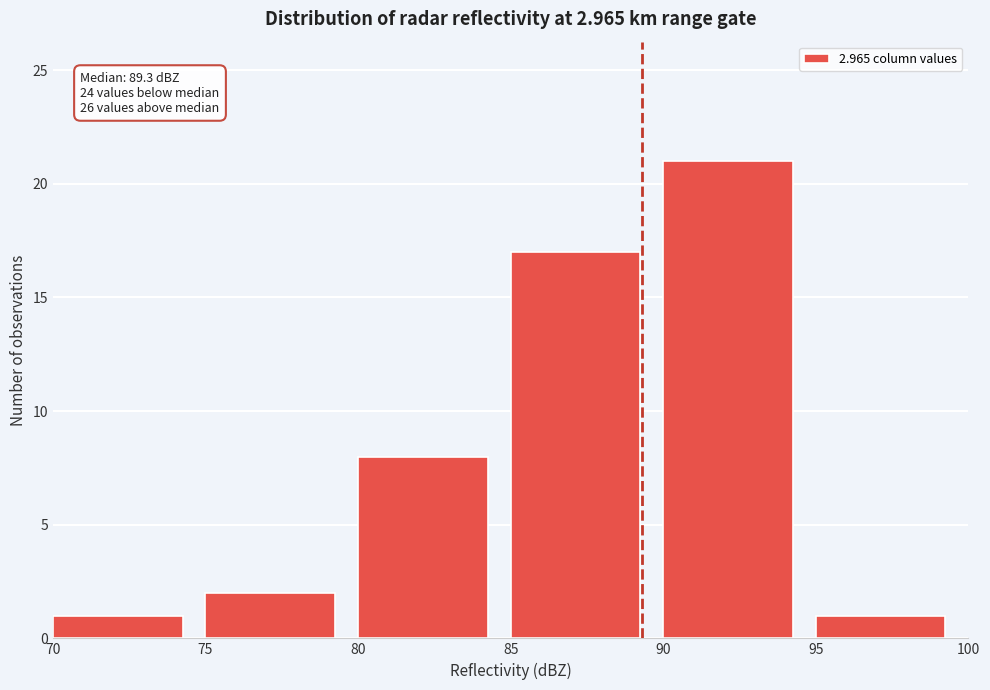

Which range on the x-axis has the tallest bar?

90 to 95